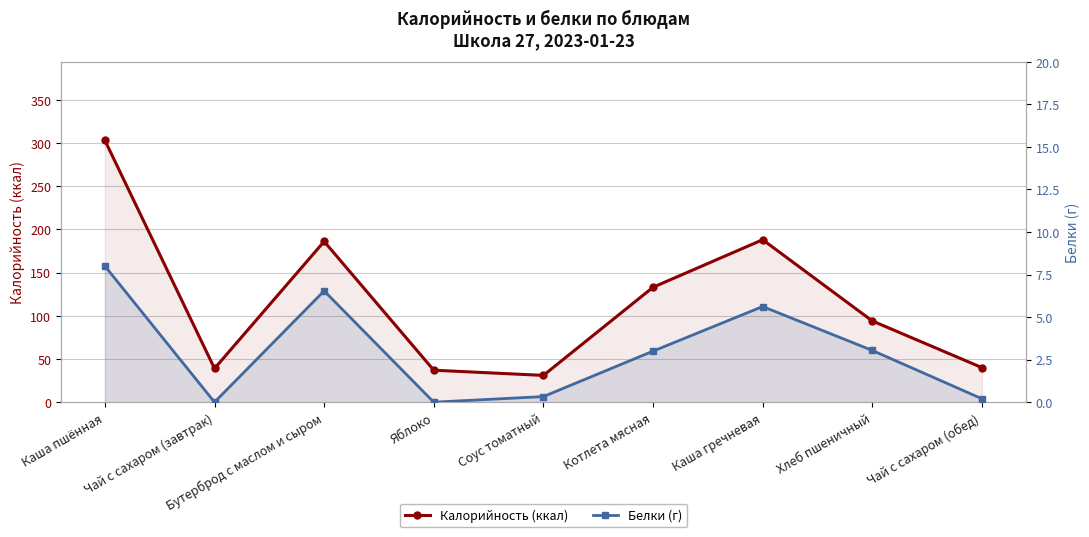

At how many categories does at least one series exceed 162?

3